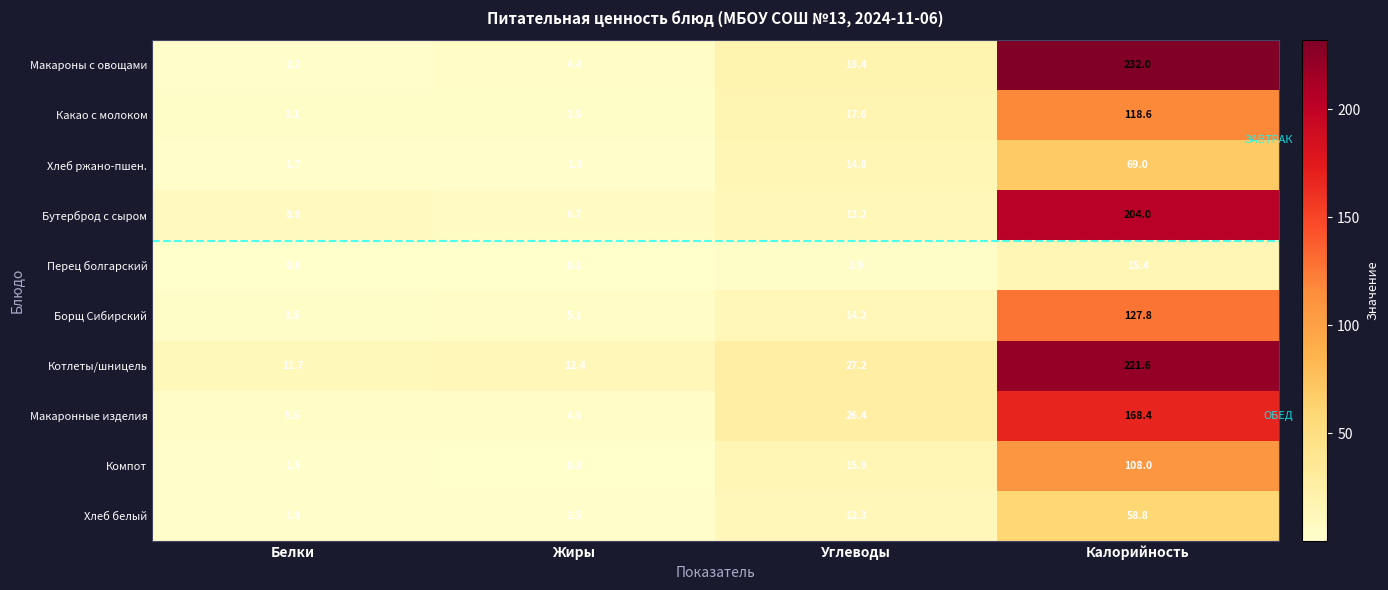

Which series changed the most between Жиры and Калорийность?

Макароны с овощами